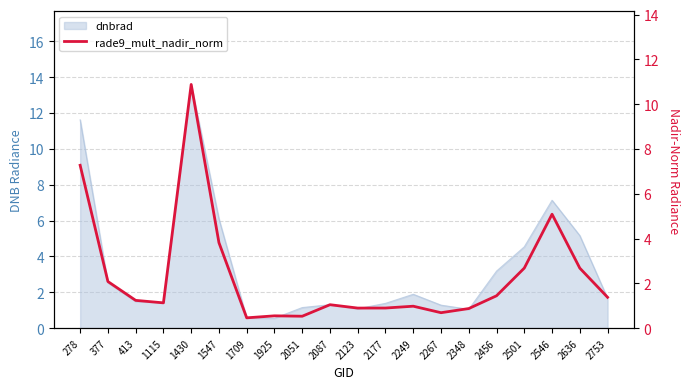

At which category does the chart reach its peak across all series?

1430